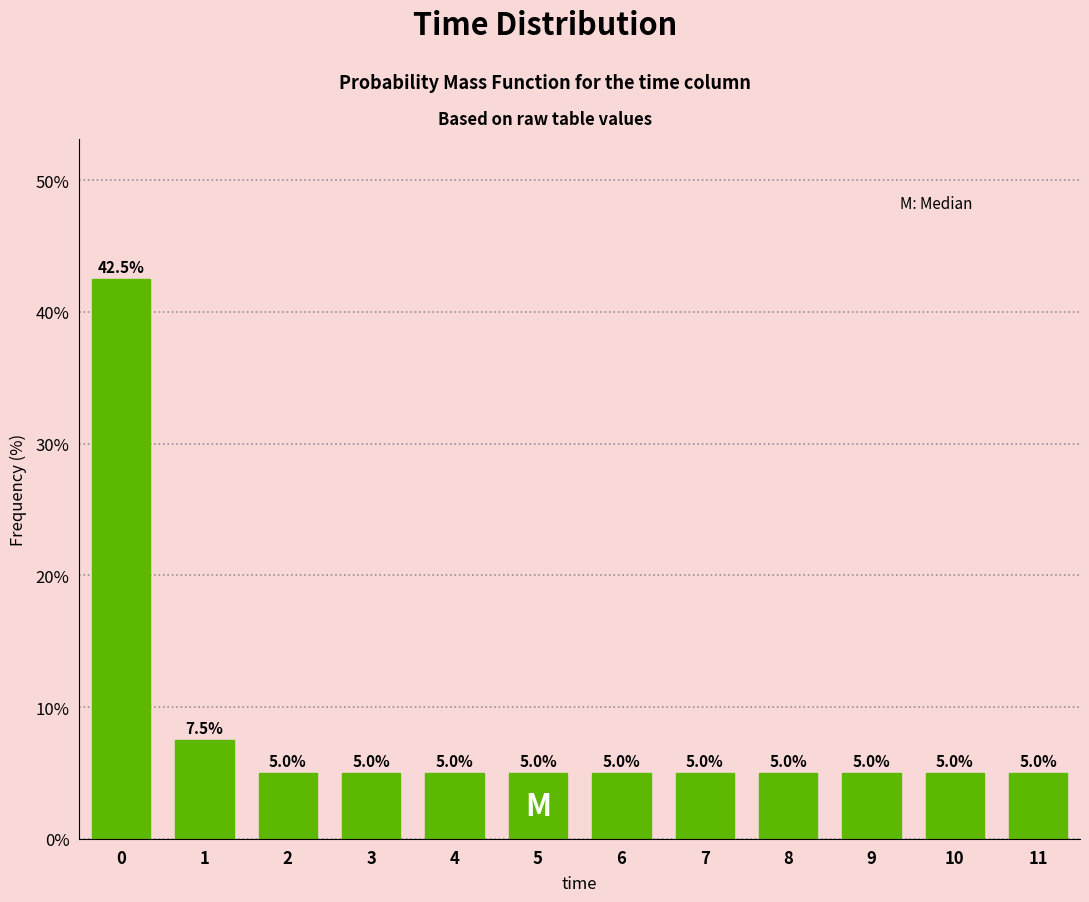

Reading left to right, list all the values displayed in this chart.

0=42.5	1=7.5	2=5.0	3=5.0	4=5.0	5=5.0	6=5.0	7=5.0	8=5.0	9=5.0	10=5.0	11=5.0